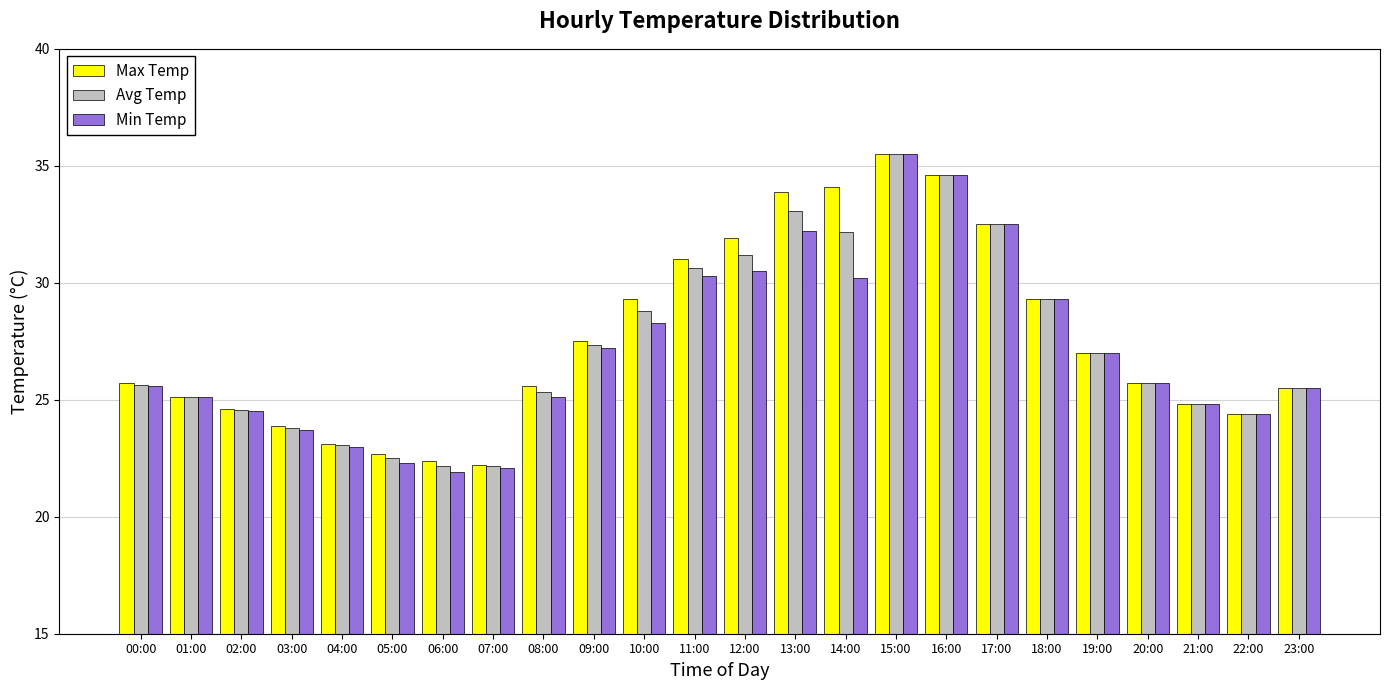

True or false: Max Temp has a value of 27.5 at 09:00.

True